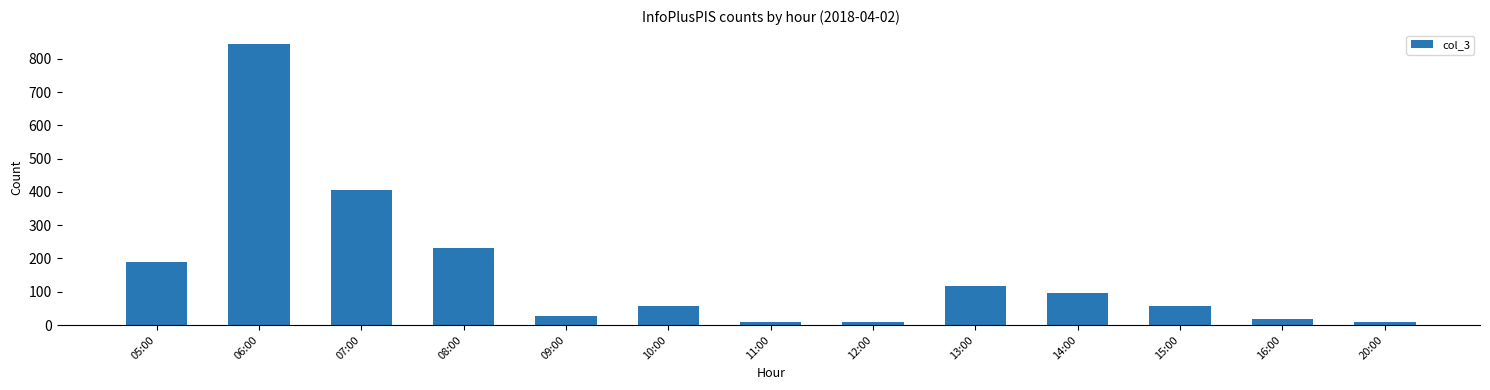

What is the change in value from 14:00 to 15:00?

-40